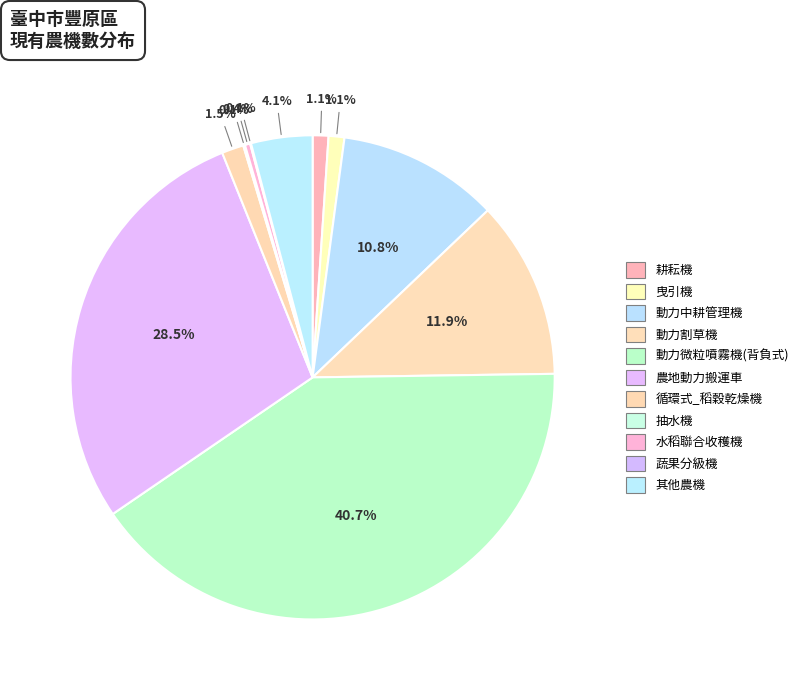

Which slice is the largest?

動力微粒噴霧機(背負式)